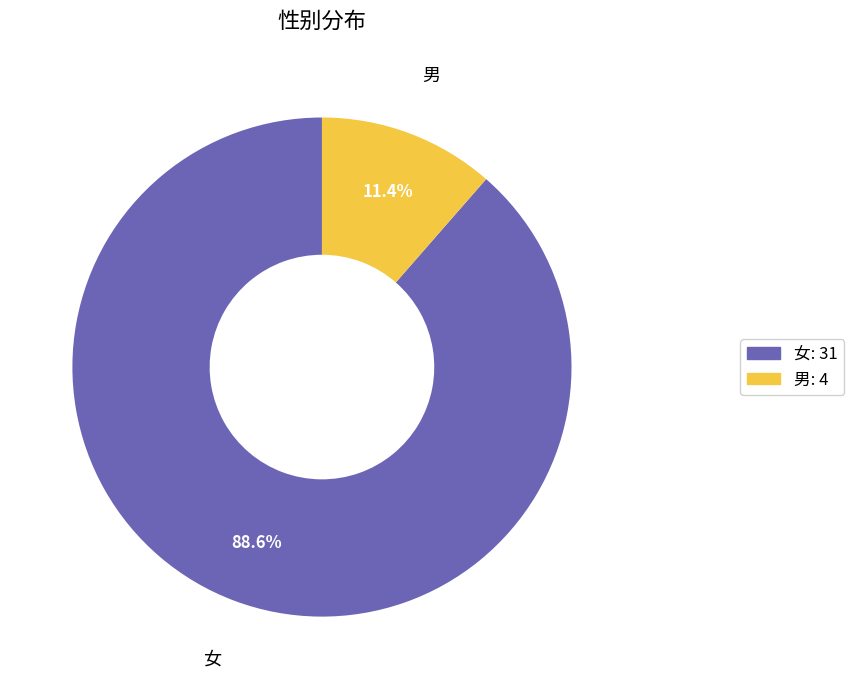

Which slice represents more than half of the pie?

女